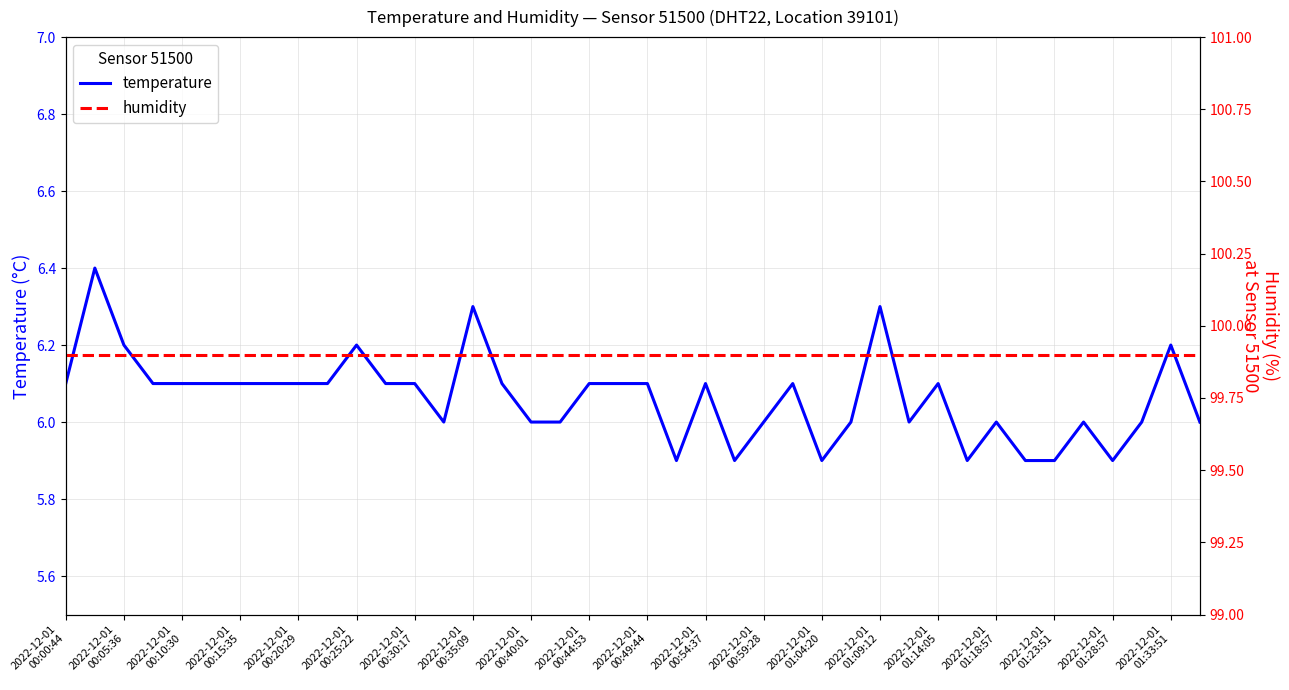

How many values in the temperature series exceed 6?

23